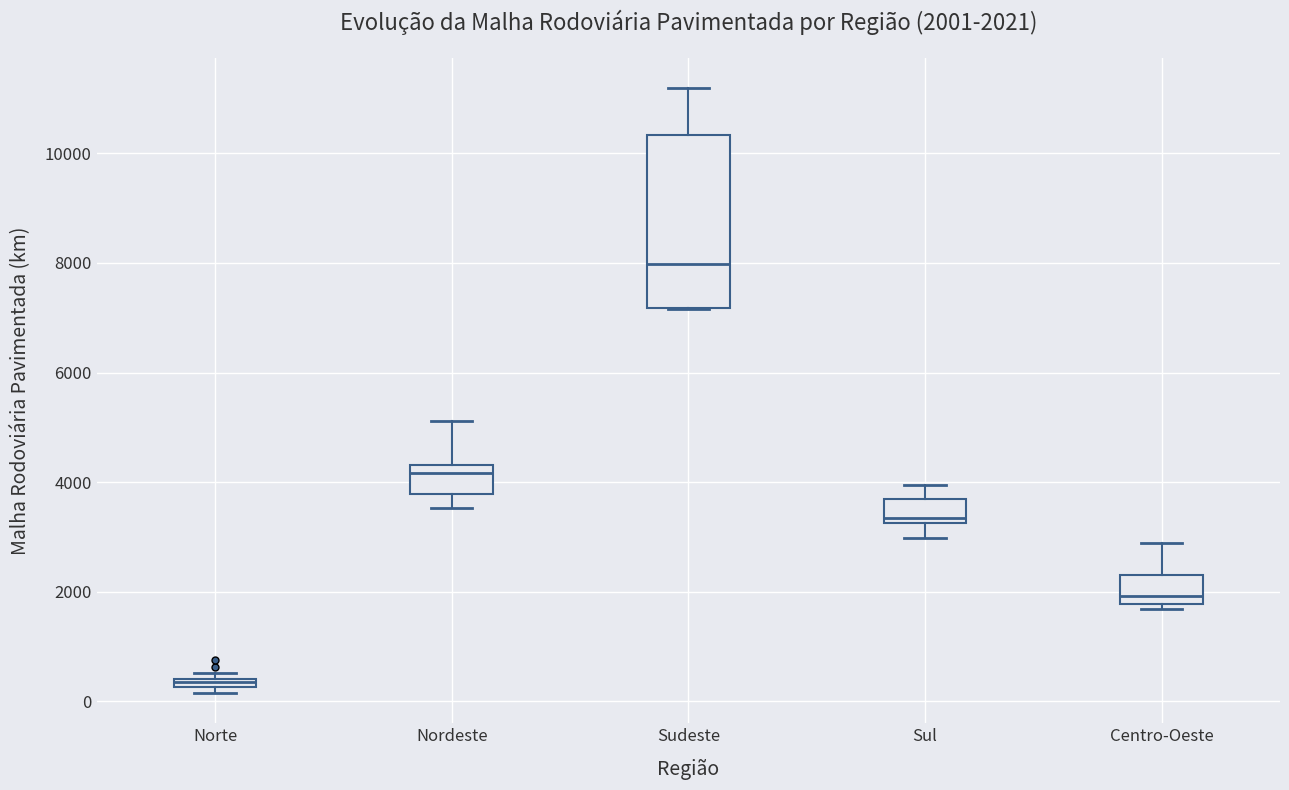

Which box is the tallest, from its lower edge to its upper edge?

Sudeste